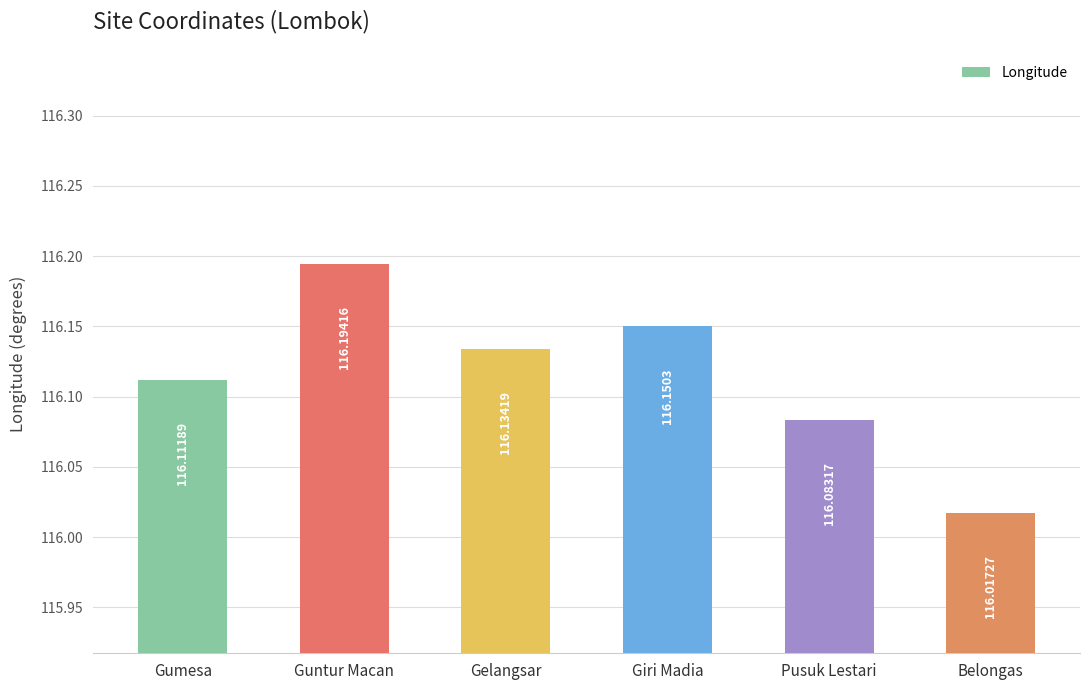

What is the minimum value shown in the chart?

116.0